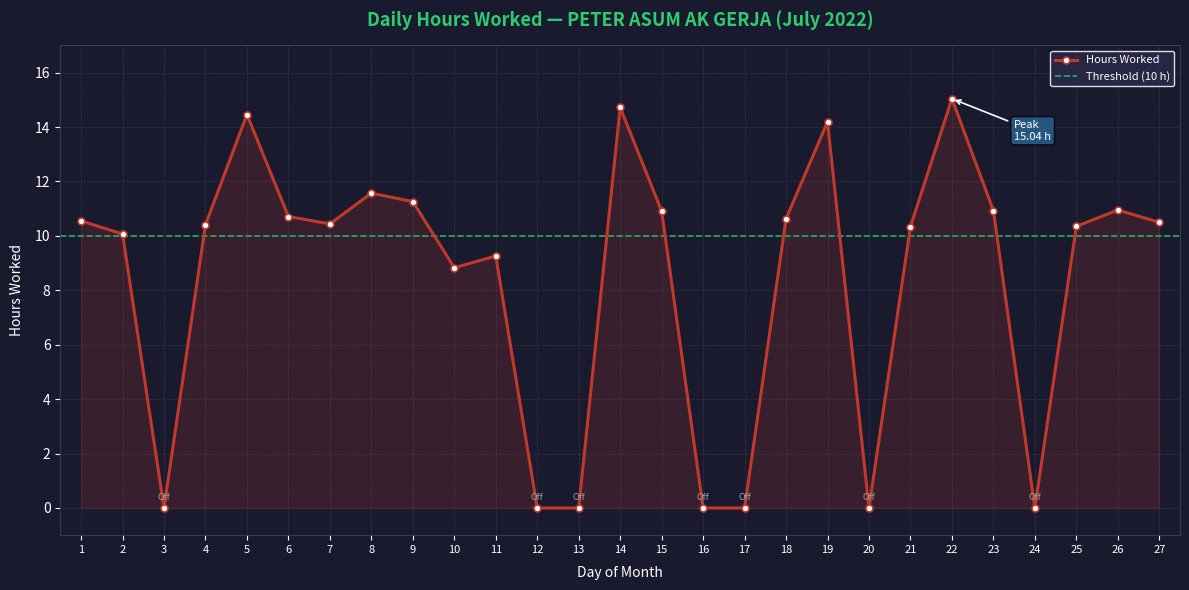

What is the maximum value shown in the chart?

15.0